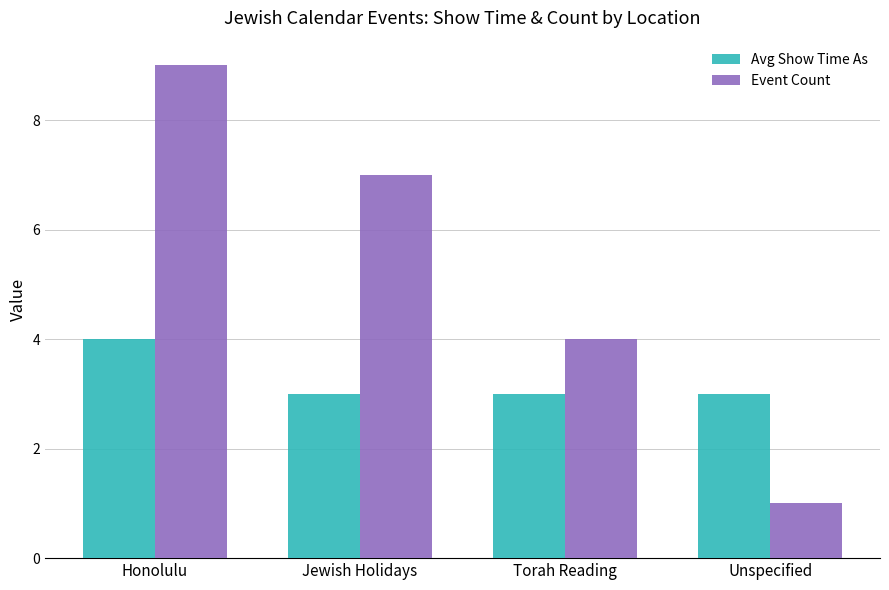

Reading left to right, what are all the values shown in this chart?

Avg Show Time As: 4	3	3	3
Event Count: 9	7	4	1